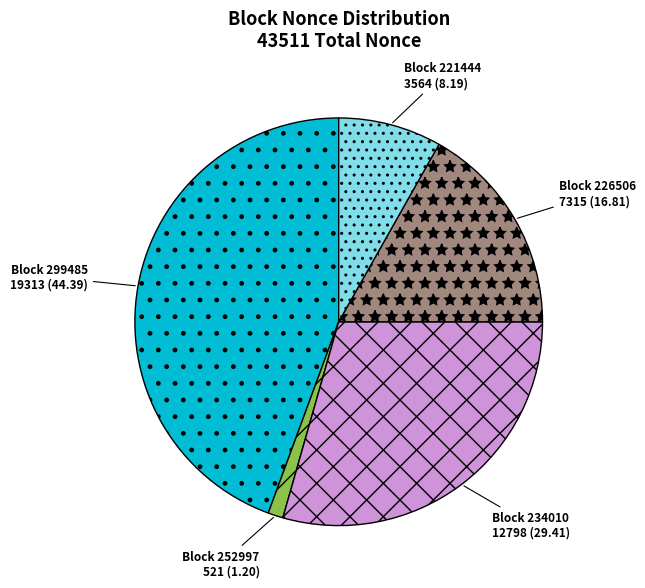

Does any single category account for the majority?

No